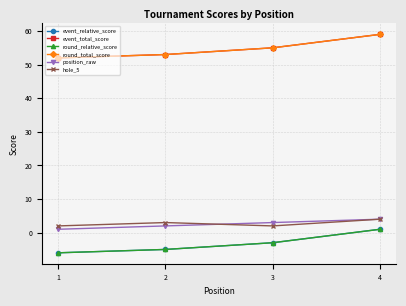

Does the chart have visible grid lines?

Yes